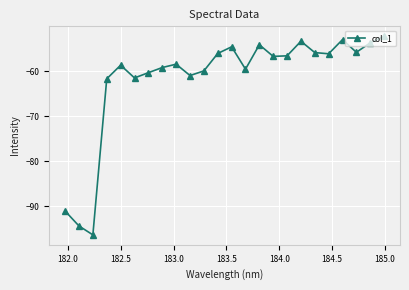

How many points are lower than both their immediate neighbors (excluding endpoints)?

7